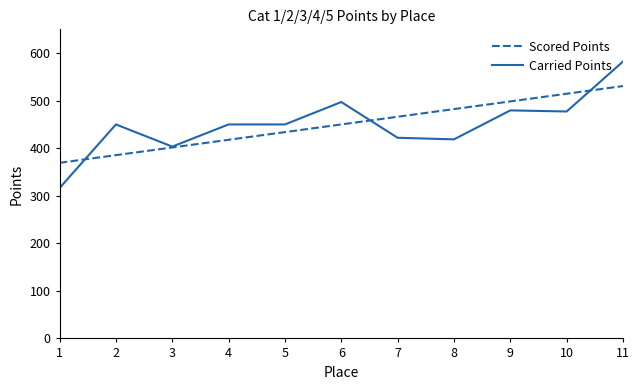

What are all the series names shown in the legend?

Scored Points, Carried Points